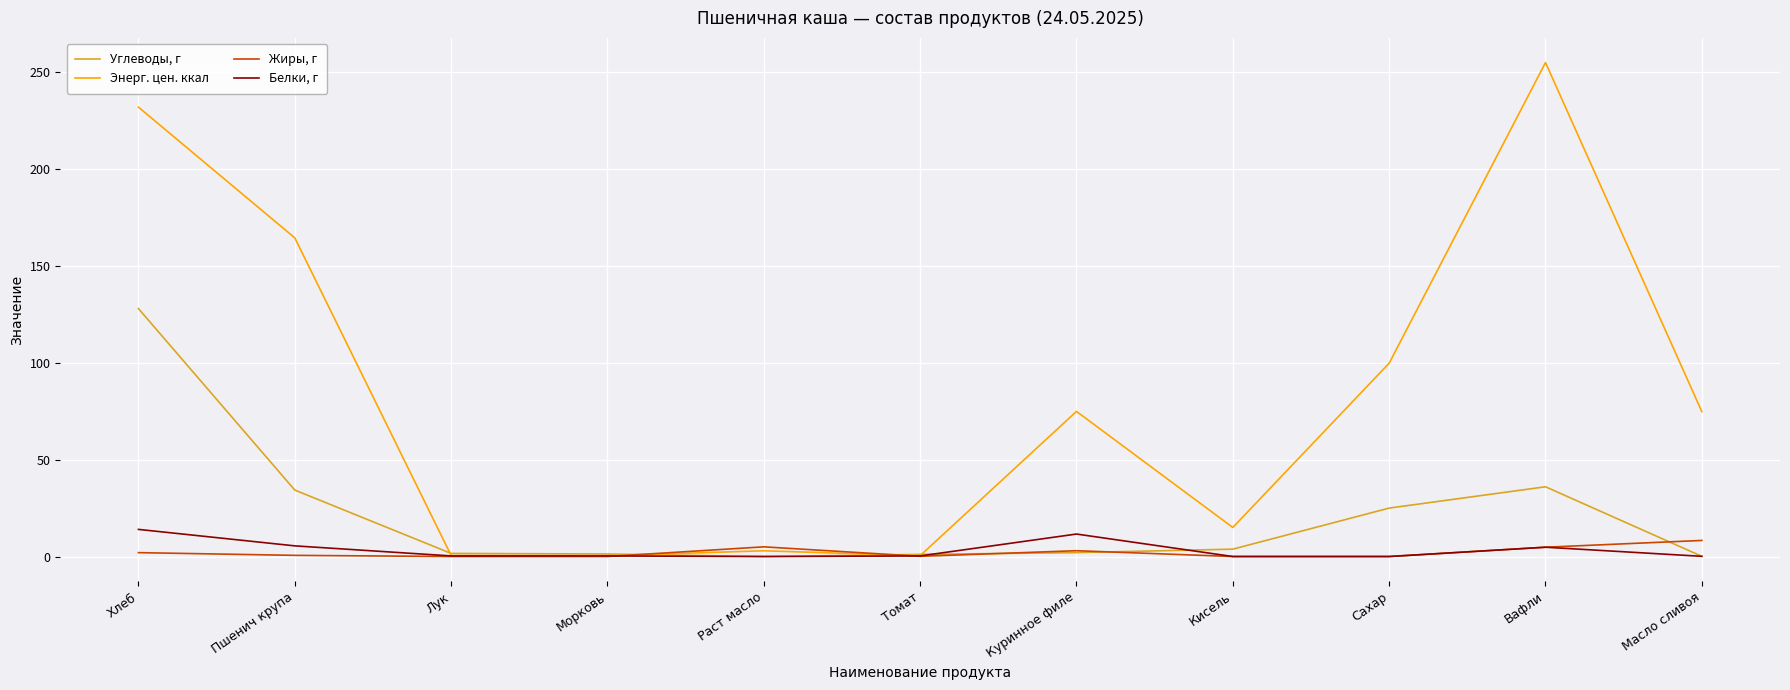

At which category is the sum across all series the highest?

Хлеб